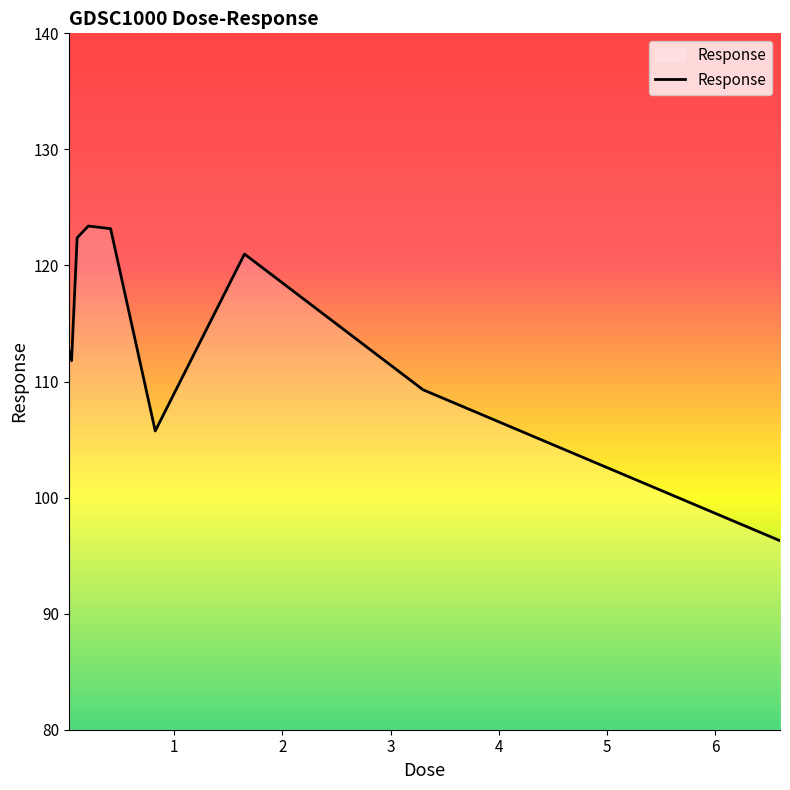

What is the difference between the maximum and minimum values?

27.1